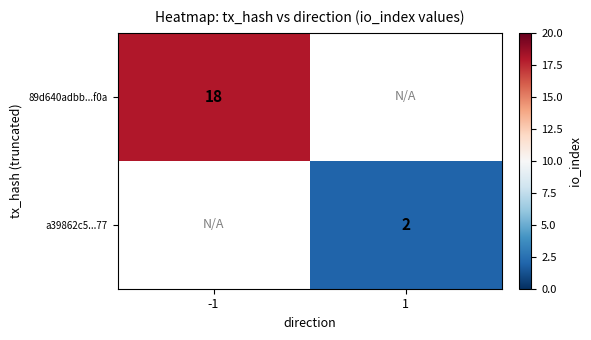

How many distinct data groups are displayed?

2